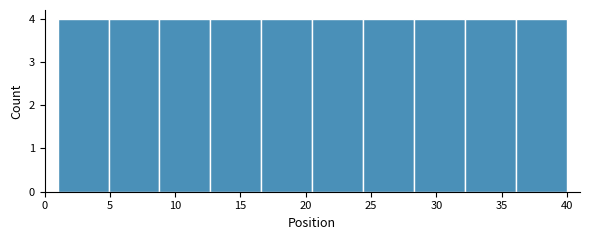

How tall is the bar that spans 24.4 to 28.3 on the x-axis? Neither the bar edges nor the heights are printed on the chart, so give them approximately, as read against the axes.

4